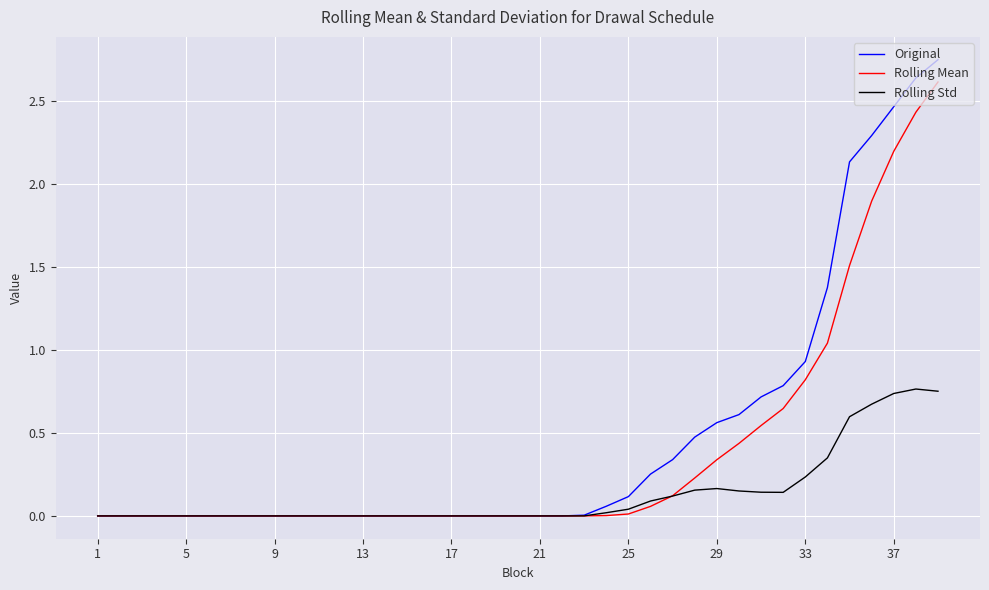

Rank the series by their maximum value, from highest to lowest.

Original, Rolling Mean, Rolling Std